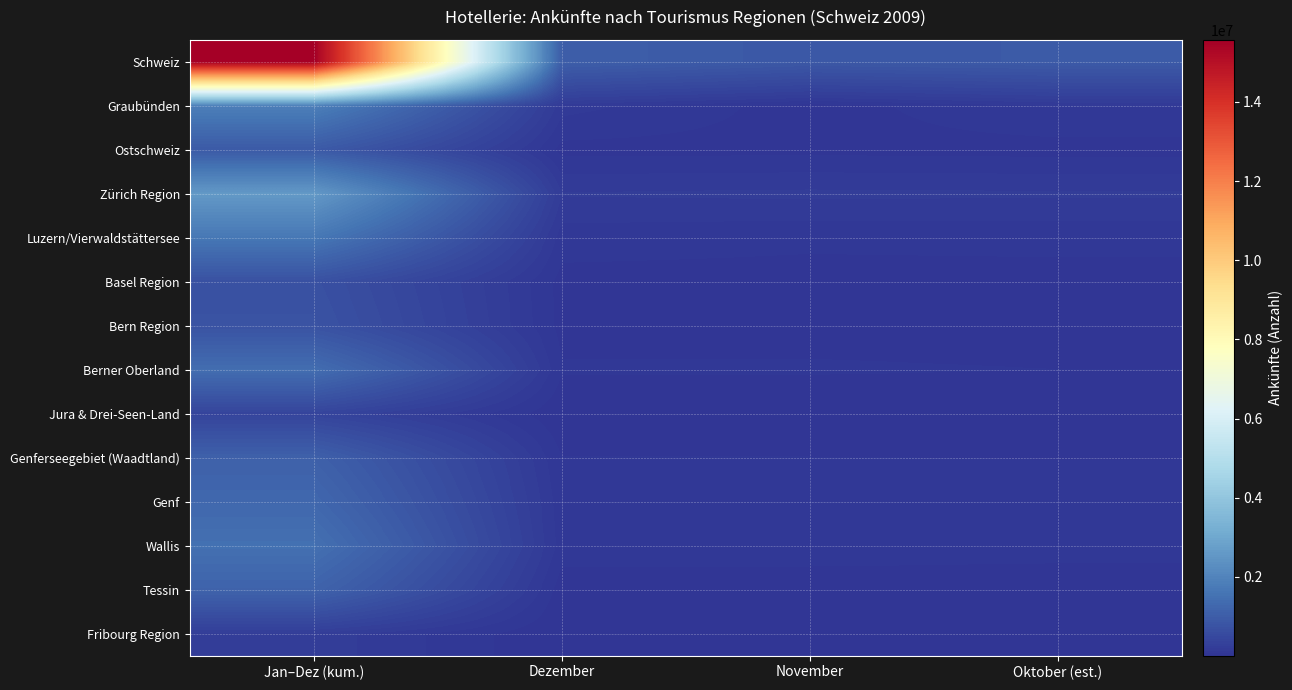

Reading left to right, extract all data points from this chart.

Schweiz: Jan–Dez (kum.)=15564494.0	Dezember=1039895.0	November=880617.0	Oktober (est.)=935905.5
Graubünden: Jan–Dez (kum.)=1870043.0	Dezember=159849.0	November=41043.0	Oktober (est.)=135871.6
Ostschweiz: Jan–Dez (kum.)=922983.0	Dezember=50222.0	November=54306.0	Oktober (est.)=47710.9
Zürich Region: Jan–Dez (kum.)=2582401.0	Dezember=200318.0	November=209647.0	Oktober (est.)=204324.4
Luzern/Vierwaldstättersee: Jan–Dez (kum.)=1665960.0	Dezember=101002.0	November=85096.0	Oktober (est.)=90901.8
Basel Region: Jan–Dez (kum.)=700965.0	Dezember=51517.0	November=51517.0	Oktober (est.)=49971.5
Bern Region: Jan–Dez (kum.)=755228.0	Dezember=52825.0	November=52825.0	Oktober (est.)=50183.8
Berner Oberland: Jan–Dez (kum.)=1417312.0	Dezember=79599.0	November=79599.0	Oktober (est.)=73231.1
Jura & Drei-Seen-Land: Jan–Dez (kum.)=400022.0	Dezember=19738.0	November=19738.0	Oktober (est.)=18553.7
Genferseegebiet (Waadtland): Jan–Dez (kum.)=1097602.0	Dezember=74550.0	November=74550.0	Oktober (est.)=71568.0
Genf: Jan–Dez (kum.)=1275154.0	Dezember=95377.0	November=95377.0	Oktober (est.)=96330.8
Wallis: Jan–Dez (kum.)=1491322.0	Dezember=103613.0	November=103613.0	Oktober (est.)=96360.1
Tessin: Jan–Dez (kum.)=1152092.0	Dezember=38019.0	November=38019.0	Oktober (est.)=37258.6
Fribourg Region: Jan–Dez (kum.)=233410.0	Dezember=13266.0	November=13266.0	Oktober (est.)=12072.1